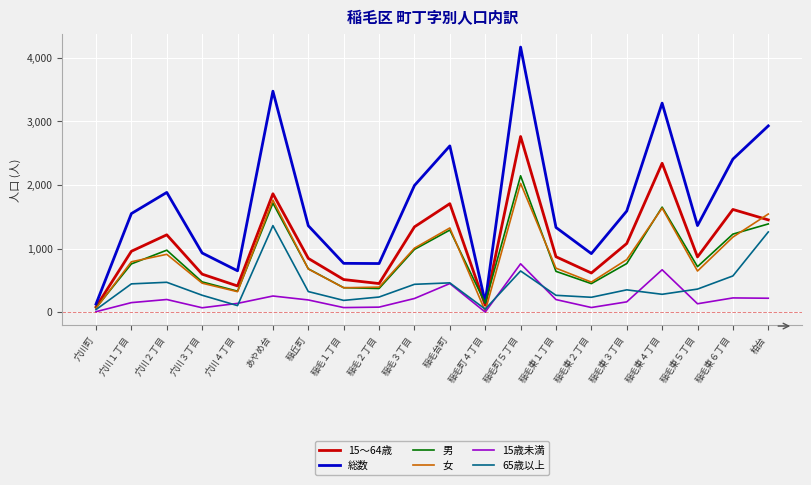

In 男, how many points are lower than both neighbors (excluding endpoints)?

5